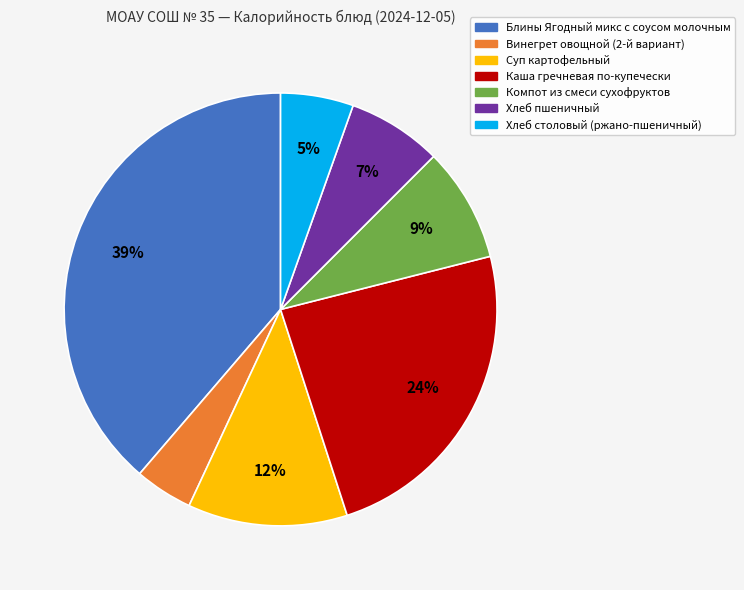

Does any single category account for the majority?

No